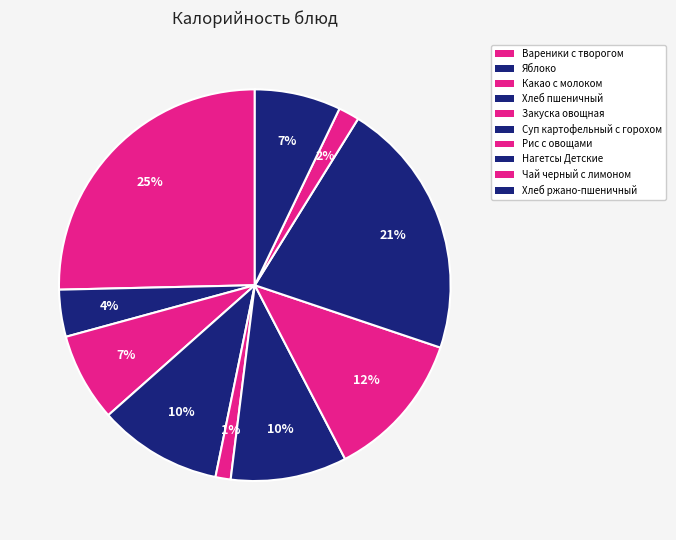

Does Хлеб пшеничный represent more than half of the total?

No